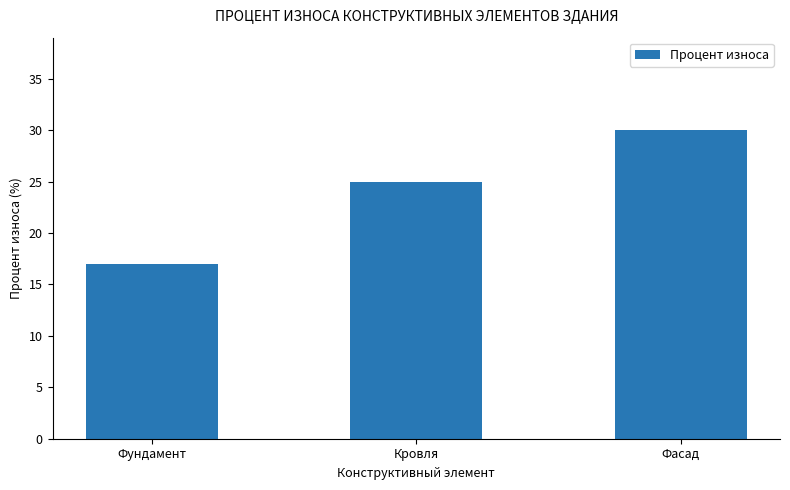

Reading right to left, extract all data points from this chart.

Фасад=30	Кровля=25	Фундамент=17